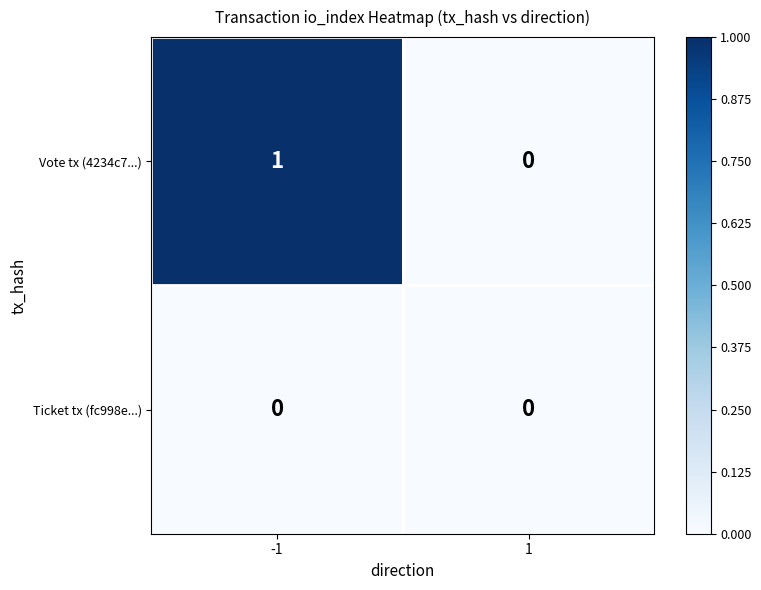

Which series has the widest spread of values?

Vote tx (4234c7...)